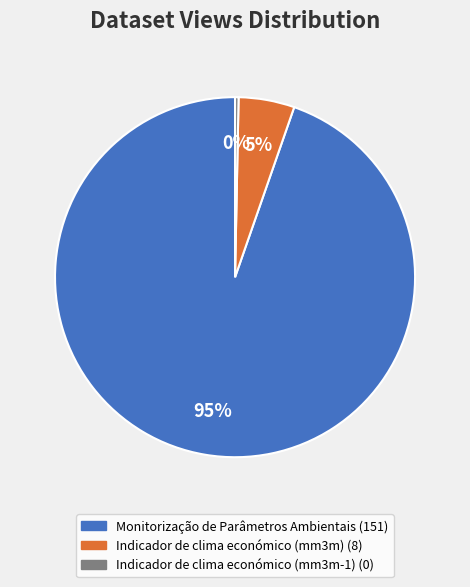

Is the sum of Indicador de clima económico (mm3m) and Monitorização de Parâmetros Ambientais greater than half?

Yes